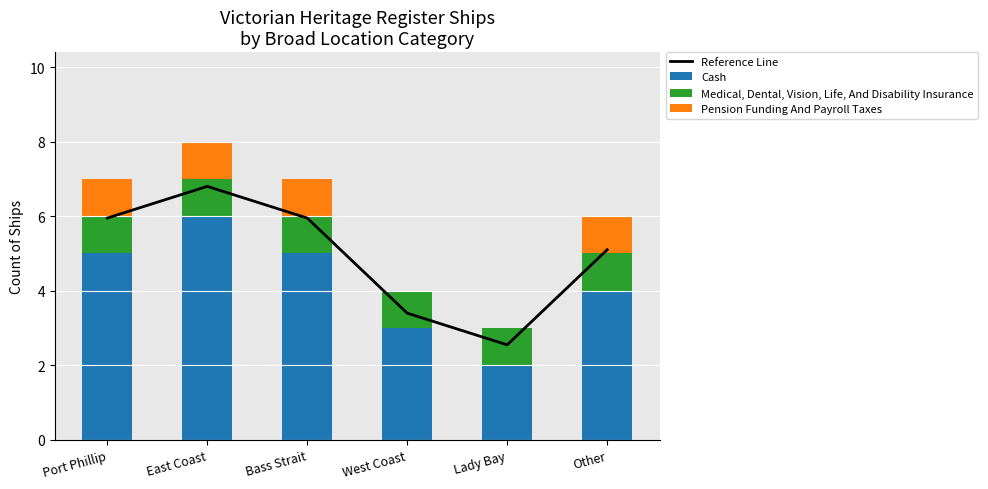

At which category is the sum across all series the highest?

East Coast